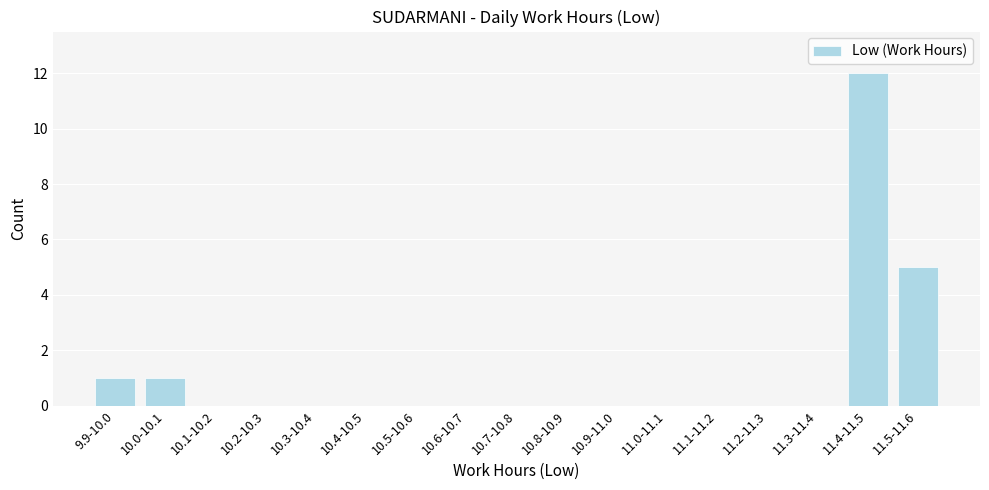

Reading right to left, transcribe all the data shown in this chart.

11.5-11.6=5	11.4-11.5=12	11.3-11.4=0	11.2-11.3=0	11.1-11.2=0	11.0-11.1=0	10.9-11.0=0	10.8-10.9=0	10.7-10.8=0	10.6-10.7=0	10.5-10.6=0	10.4-10.5=0	10.3-10.4=0	10.2-10.3=0	10.1-10.2=0	10.0-10.1=1	9.9-10.0=1